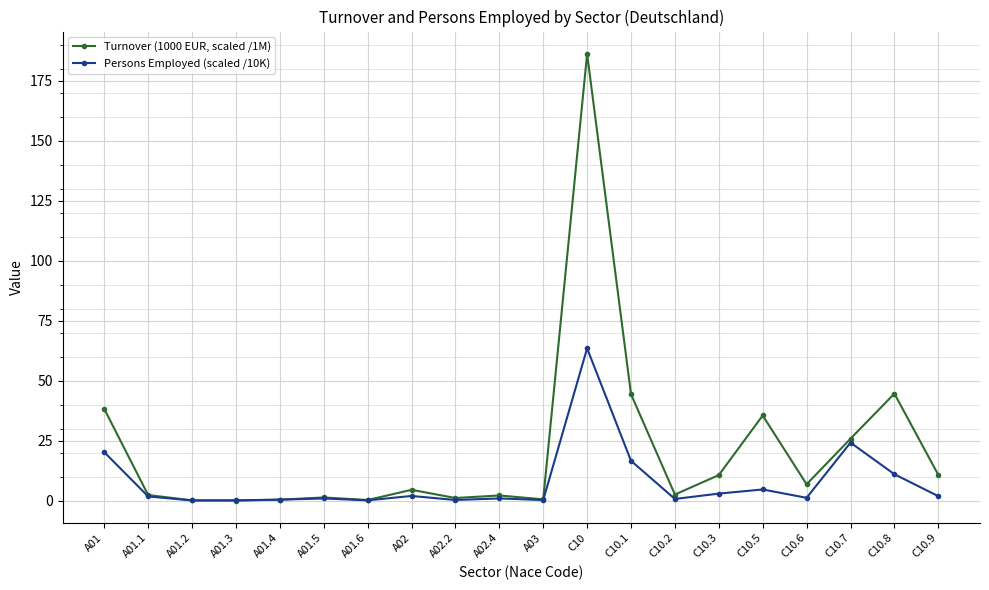

How many values in the Turnover (1000 EUR, scaled /1M) series exceed 4?

10